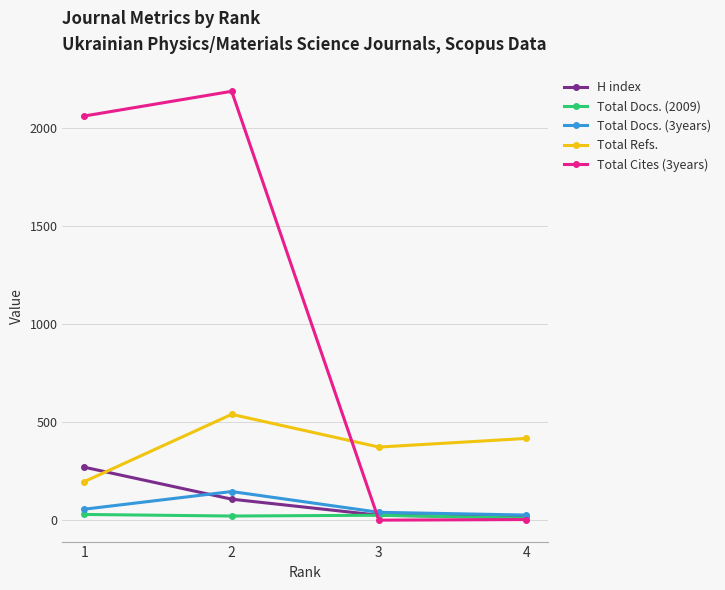

What are all the series names shown in the legend?

H index, Total Docs. (2009), Total Docs. (3years), Total Refs., Total Cites (3years)